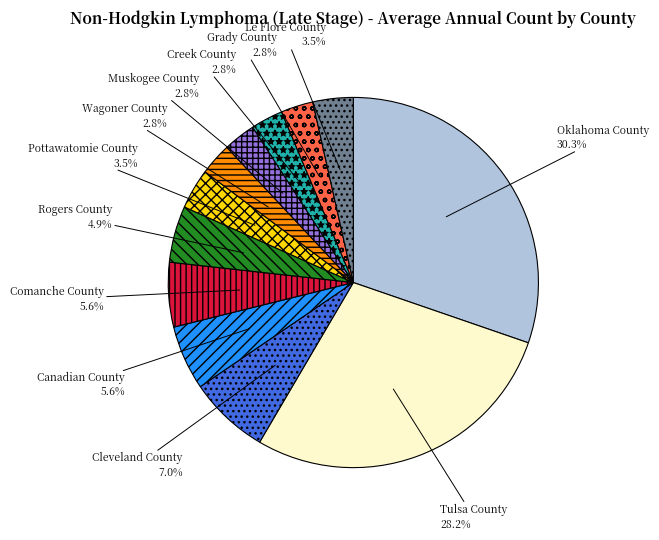

Which category has the biggest portion of the pie?

Oklahoma County